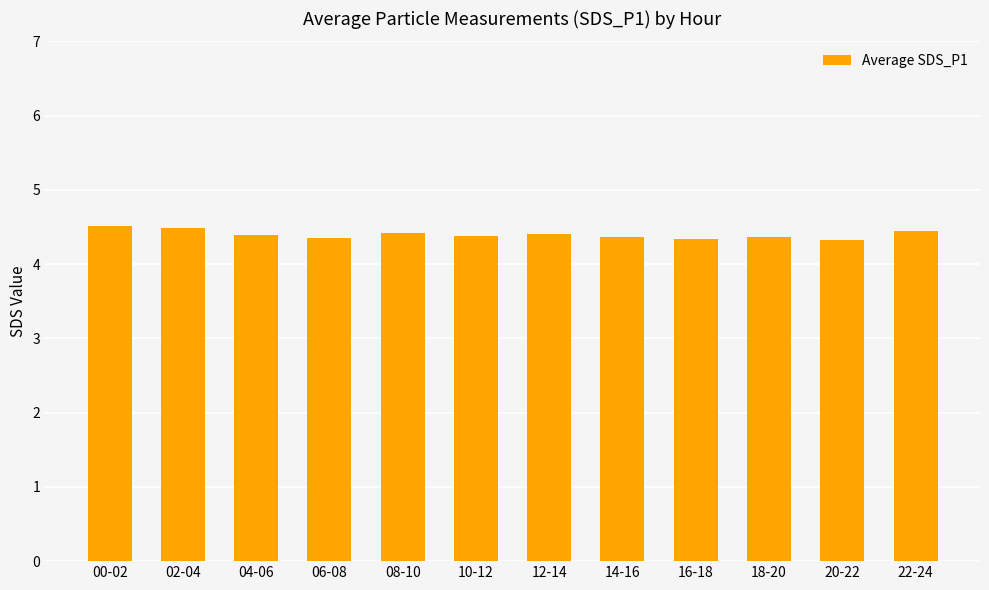

What is the label of the 1st bar from the right?

22-24